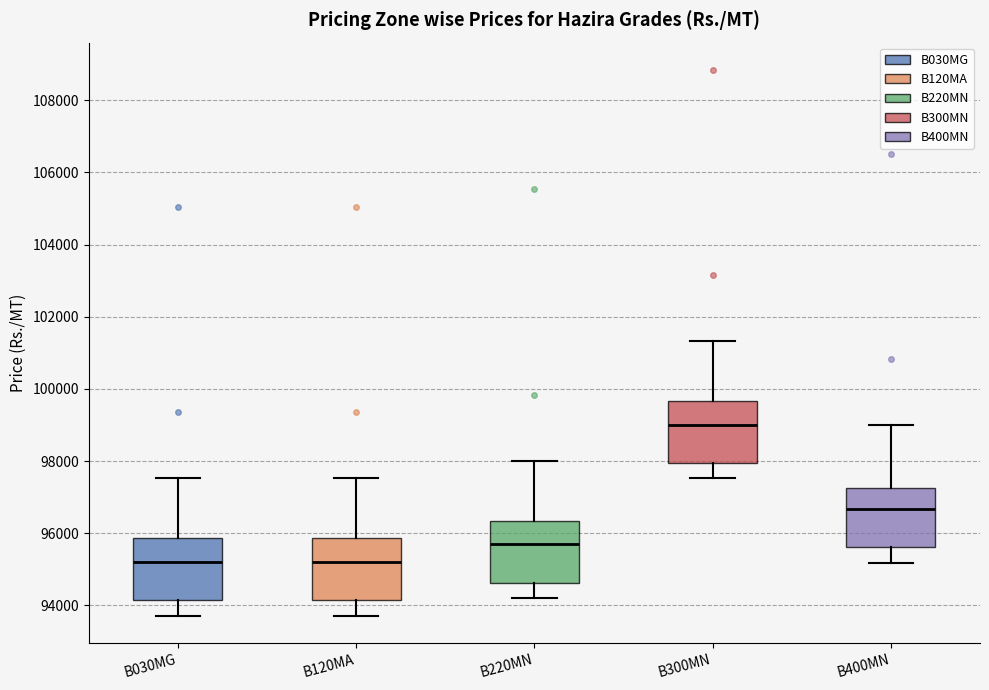

Where is the upper edge of the box for B300MN on the y-axis? The values are not printed on the chart, so give them approximately, as read against the axis.

99600